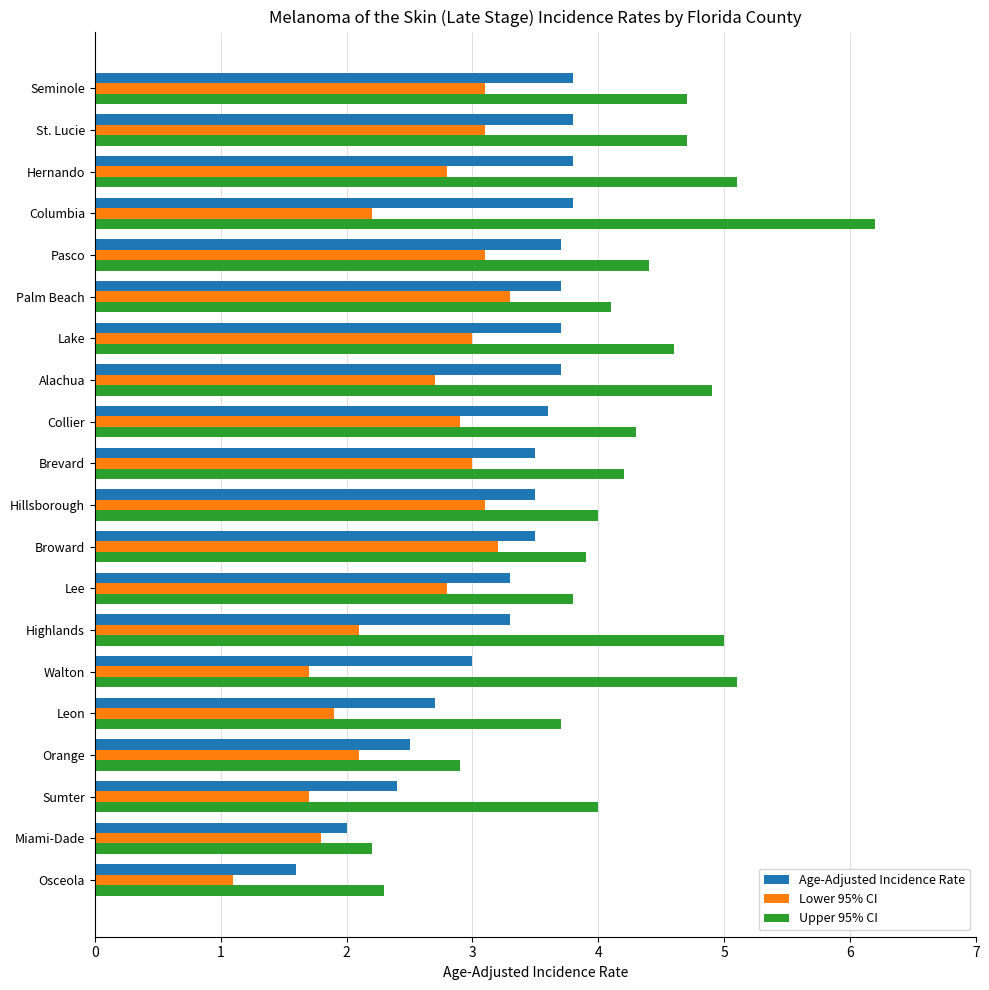

Rank the series by their average value, from highest to lowest.

Upper 95% CI, Age-Adjusted Incidence Rate, Lower 95% CI